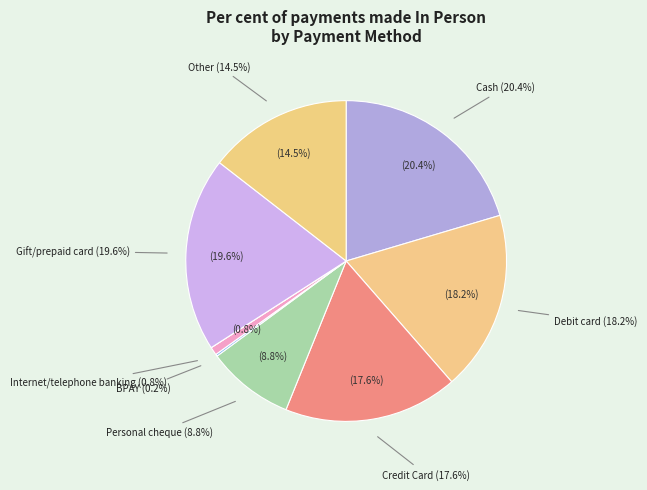

What is the largest slice in the pie chart?

Cash